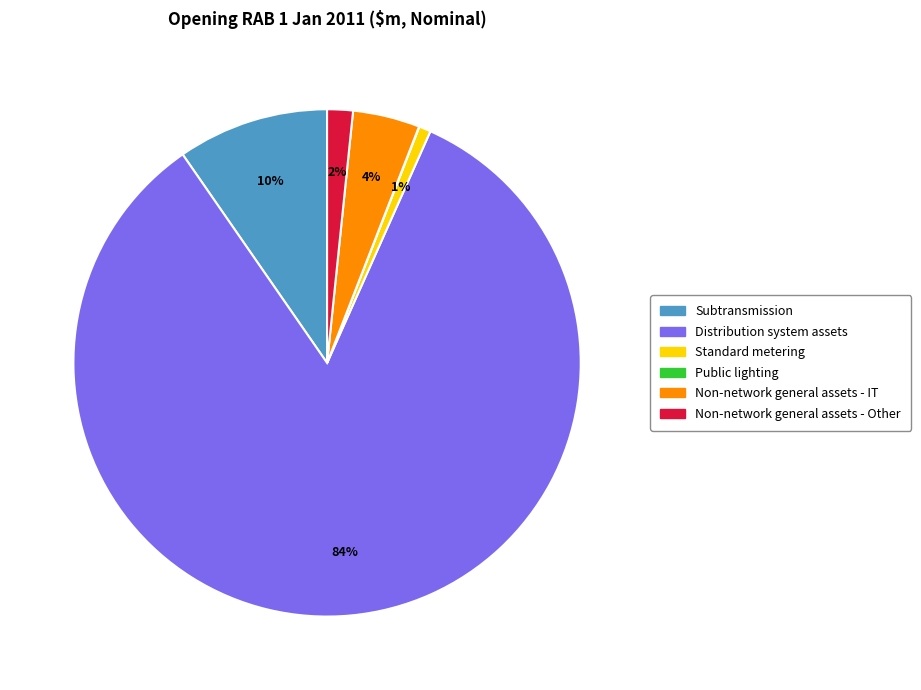

Is there a majority slice in this chart?

Yes